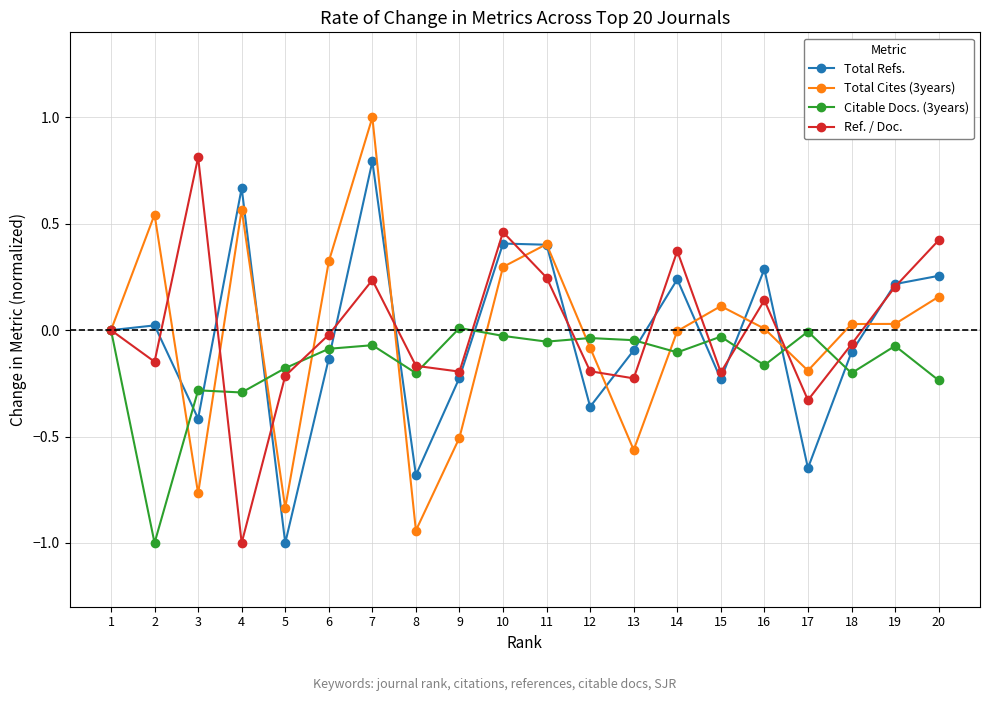

At which label does Ref. / Doc. reach its minimum?

4